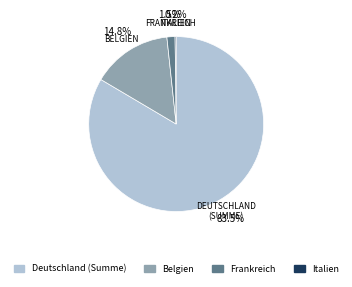

To the nearest percent, what is the combined percentage of Deutschland and Frankreich?

85%